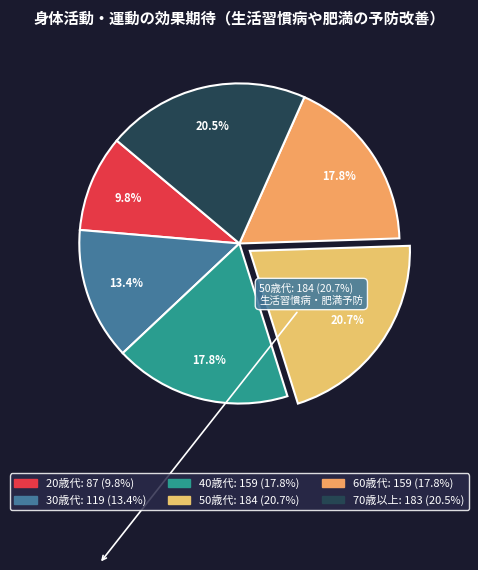

To the nearest percent, what is the difference between the largest and smallest slice percentages?

11%